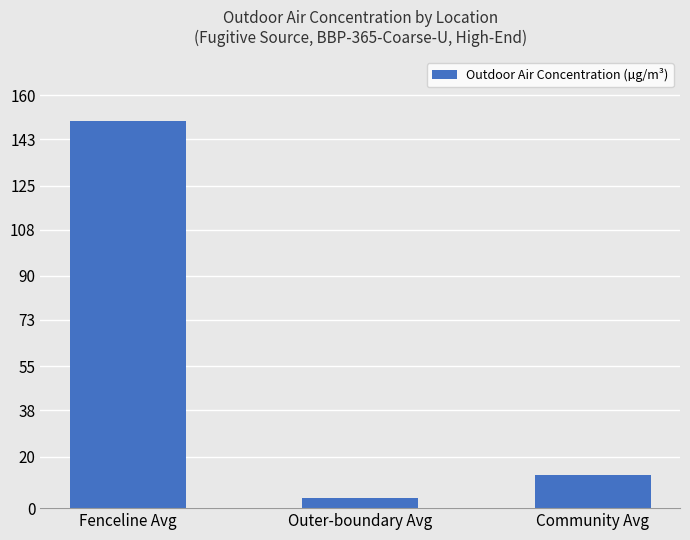

Approximately how many times larger is the value at Outer-boundary Avg compared to Community Avg?

0.3